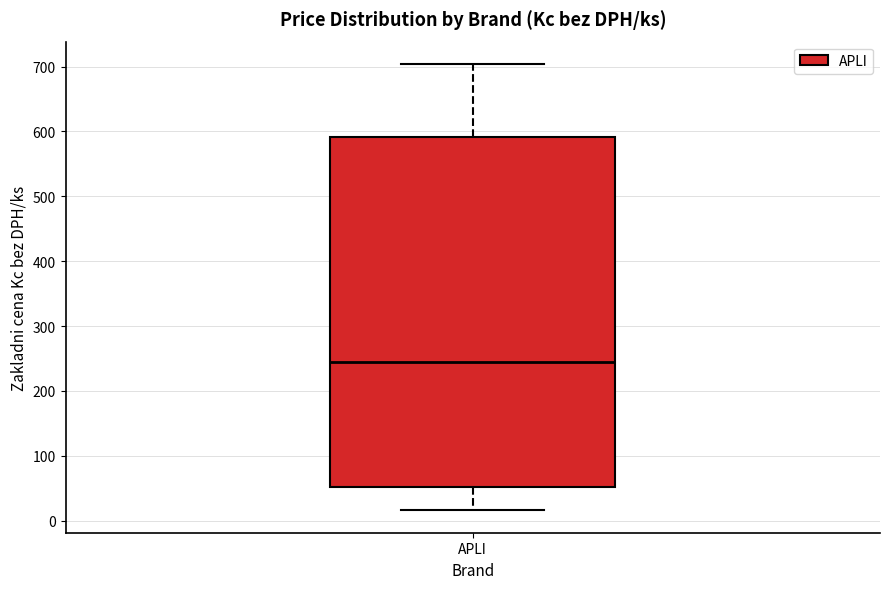

Where does the lower whisker of the box for APLI end on the y-axis? The values are not printed on the chart, so give them approximately, as read against the axis.

20